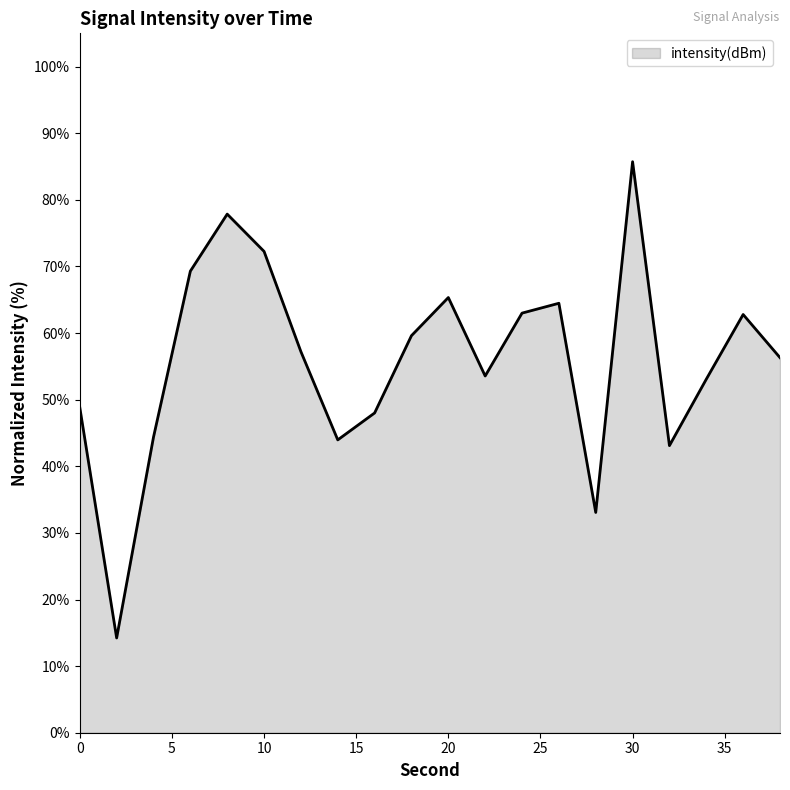

What is the smallest value displayed?

14.2